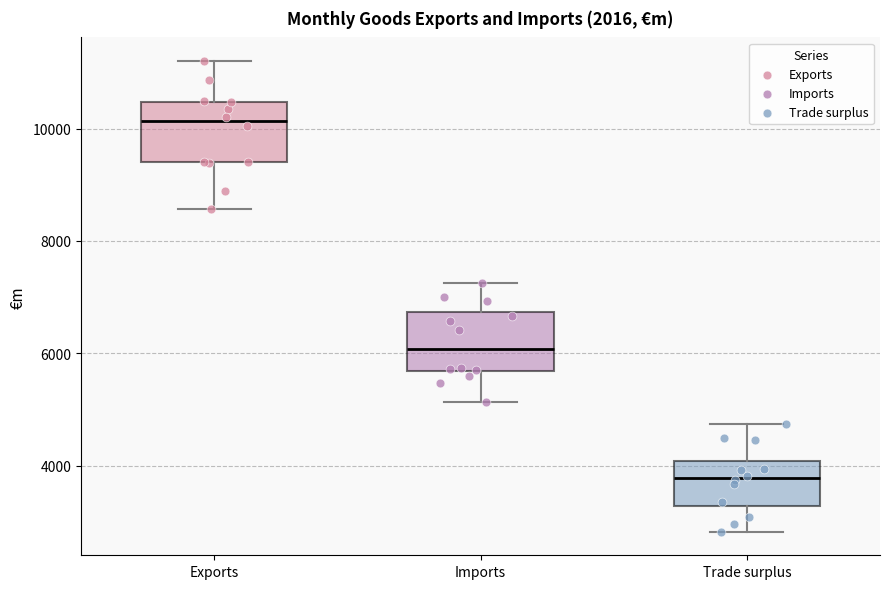

Reading left to right, read every box against the y-axis: the position of its median line, the range the box covers, and the ends of its whiskers. The values are not printed on the chart, so give them approximately, as read against the axis.

Exports: median 10200, box 9400 to 10400, whiskers 8600 to 11200
Imports: median 6000, box 5600 to 6800, whiskers 5200 to 7200
Trade surplus: median 3800, box 3200 to 4000, whiskers 2800 to 4800